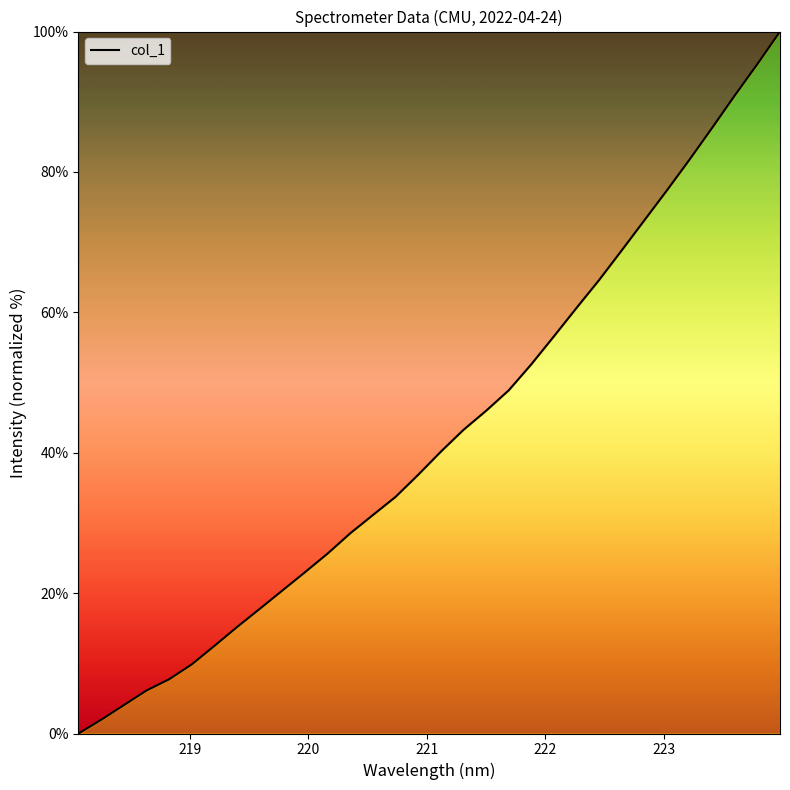

What is the difference between the maximum and minimum values?

100.0